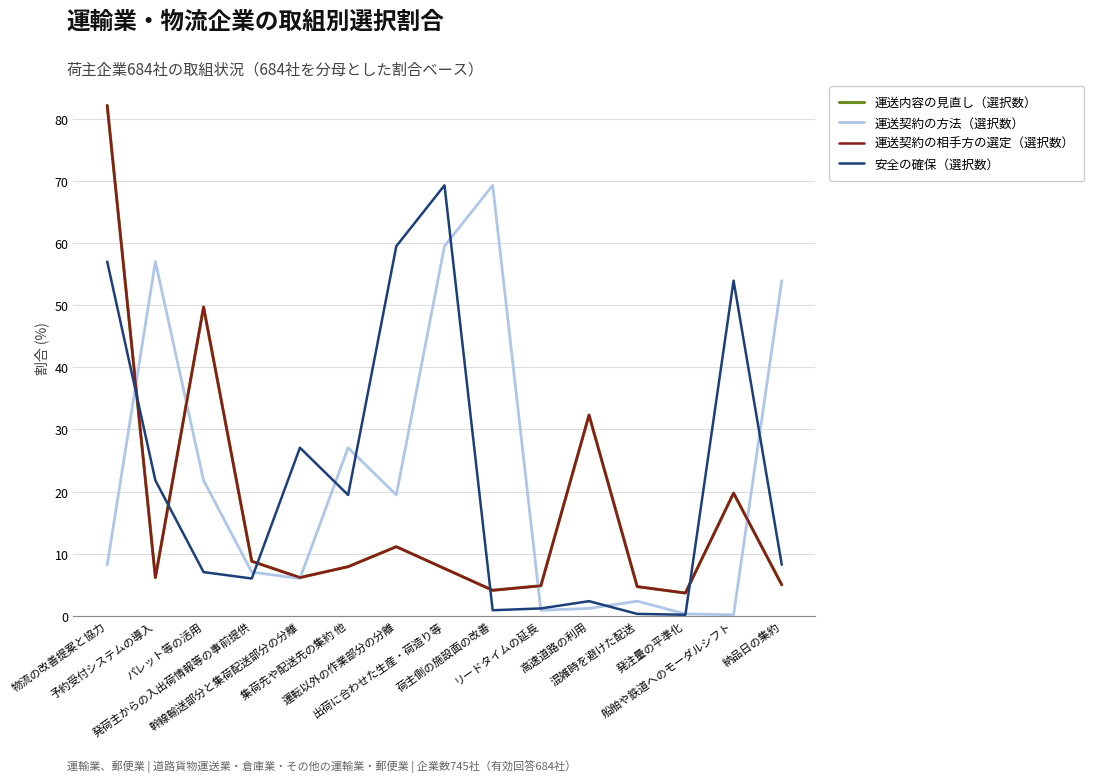

Does the chart display data point markers on the line(s)?

No